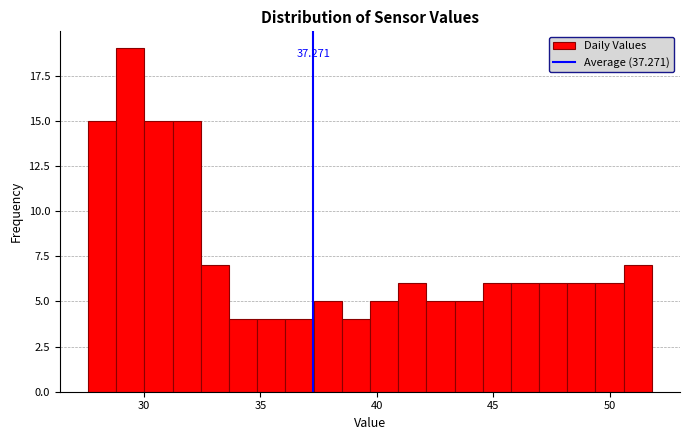

Around what value on the x-axis is the tallest bar? Give the approximate position of its centre, as read against the axis.

29.5